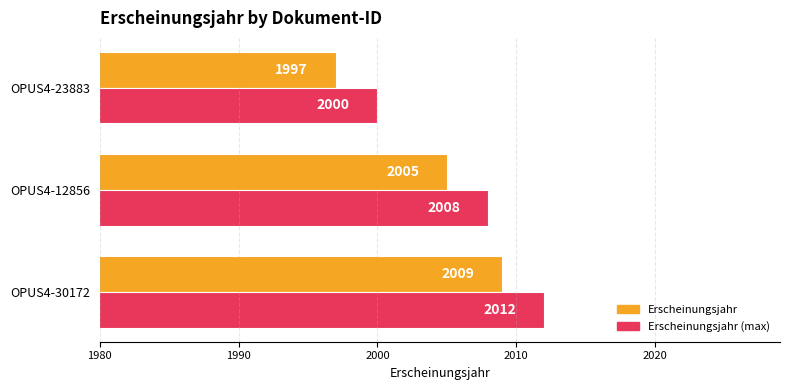

Which category has the lowest value across all series?

OPUS4-23883